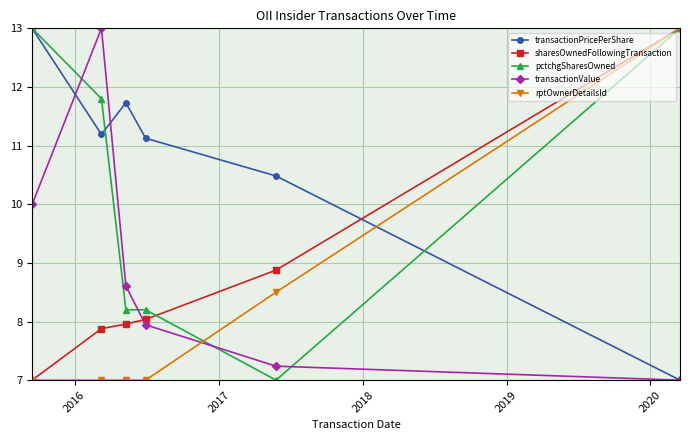

What is the value of the sharesOwnedFollowingTransaction point at the 3rd from the left?

8.0